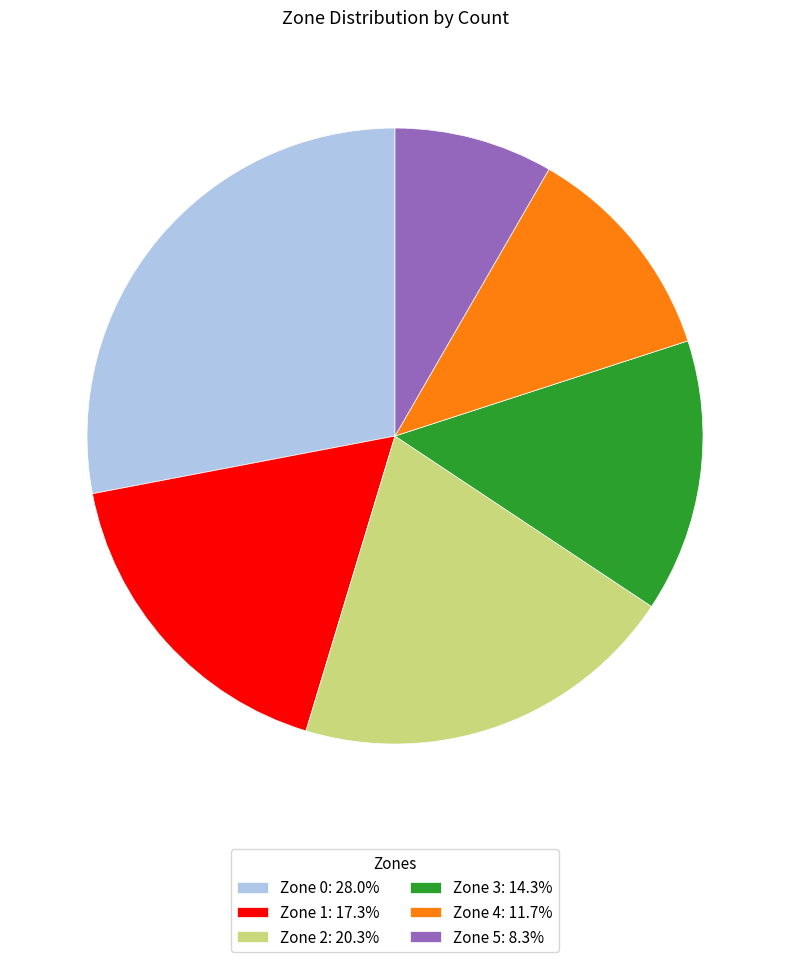

What is the smallest slice in the pie chart?

Zone 5